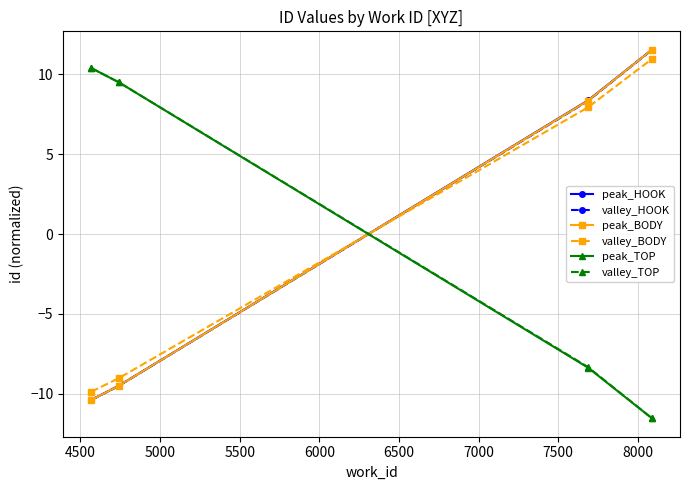

What is the value of the peak_HOOK point at the 2nd from the left?

-9.5